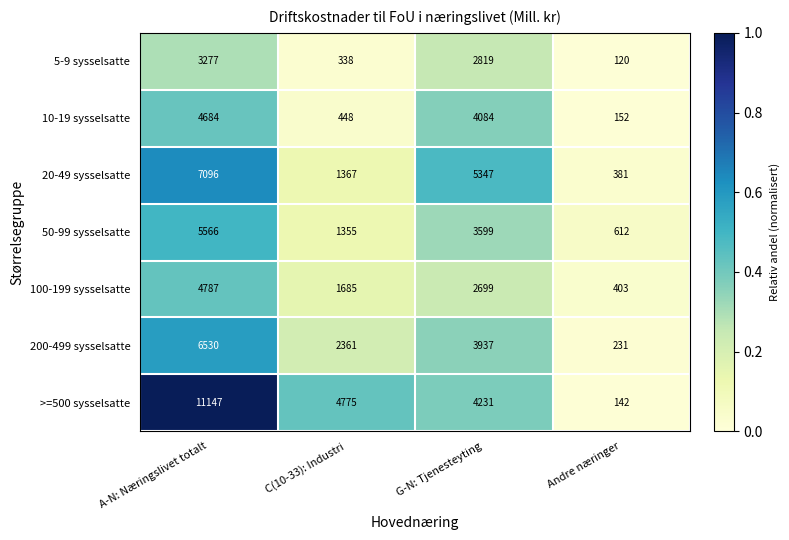

What is the difference between the maximum and second lowest values in the 50-99 sysselsatte series?

4211